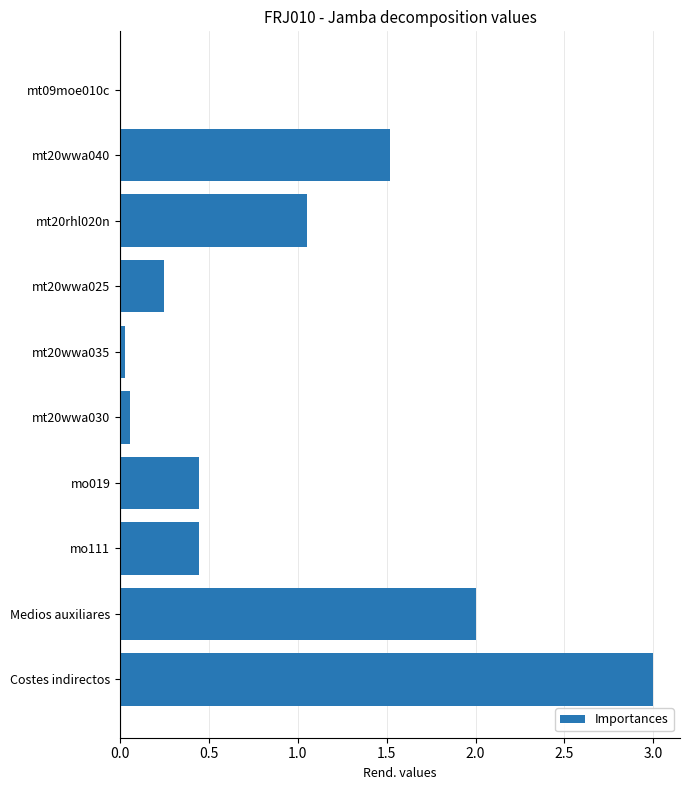

The chart shows a value of 3.5 at Medios auxiliares. True or false?

False